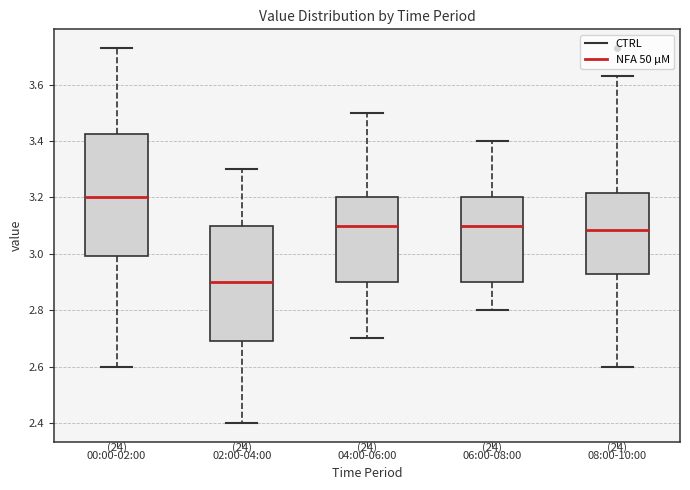

Which box has the highest median line?

00:00-02:00